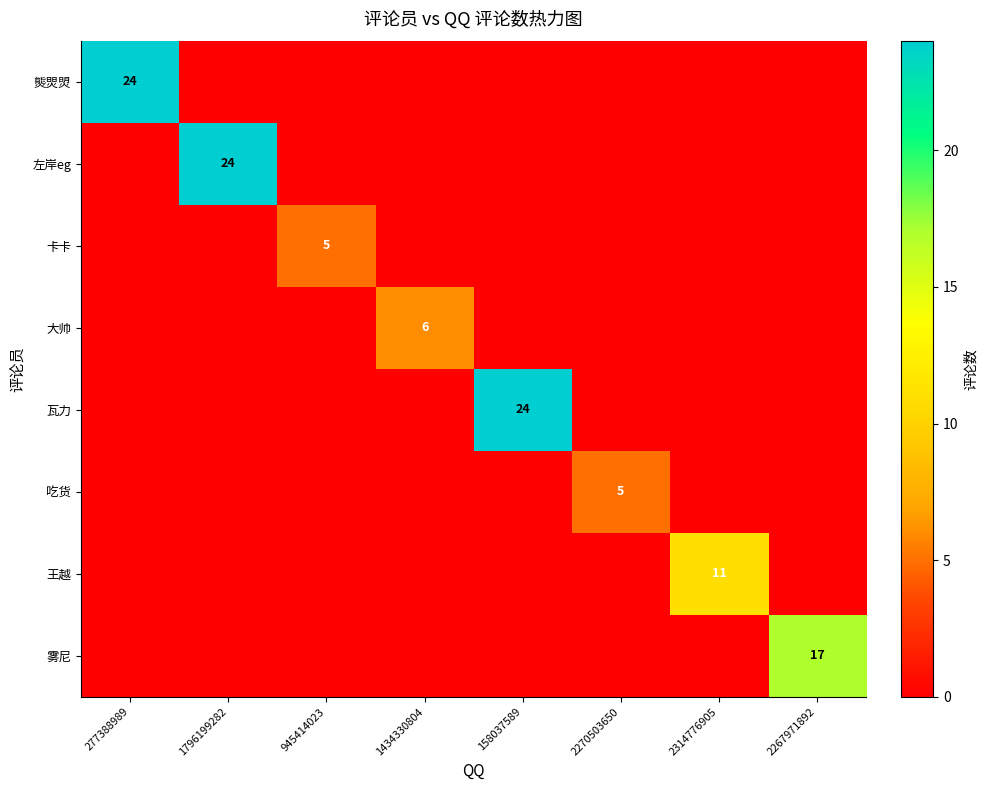

True or false: 吃货 has a value of 5 at 2270503650.

True